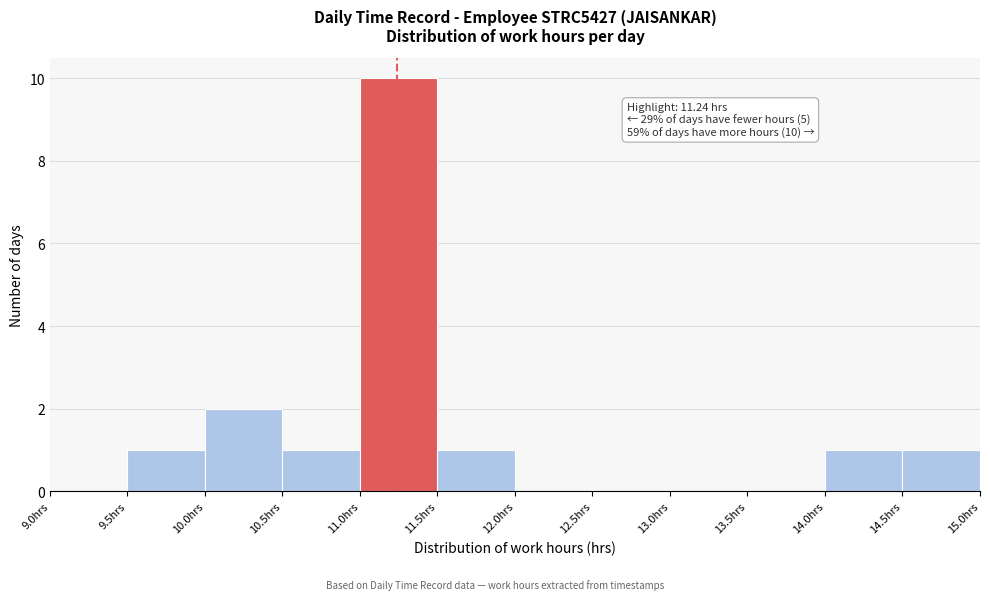

Over which range of the x-axis is the bar tallest?

11.0 to 11.5